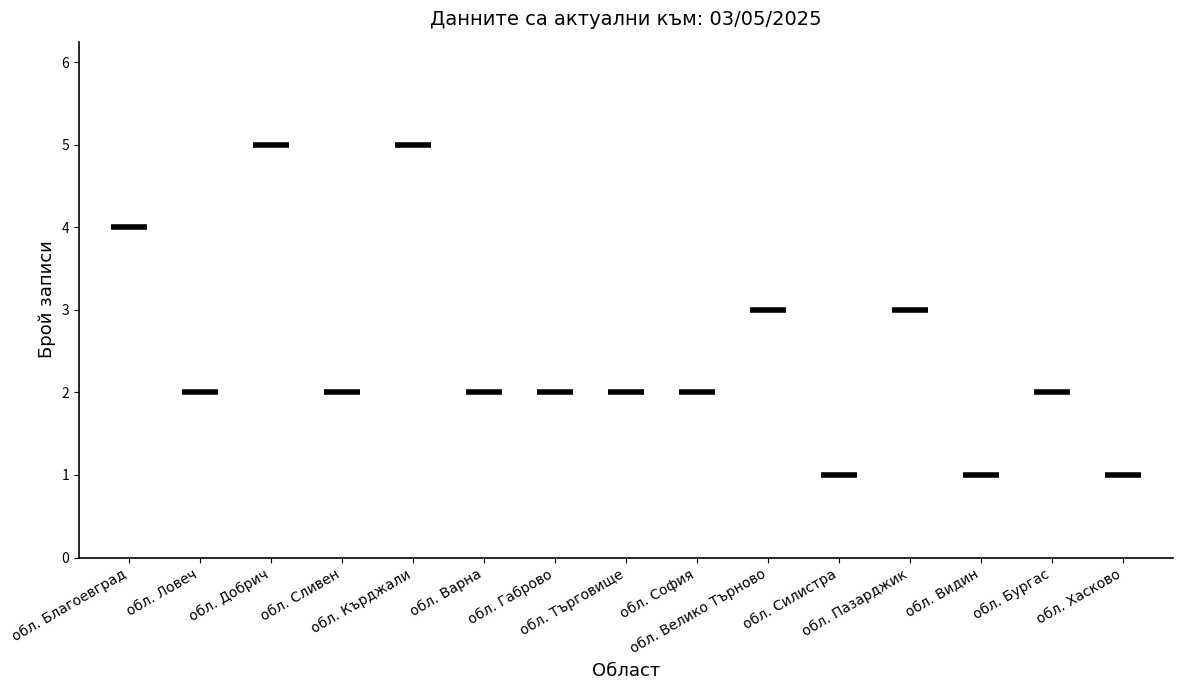

The chart shows a value of 3 at обл. Велико Търново. True or false?

True